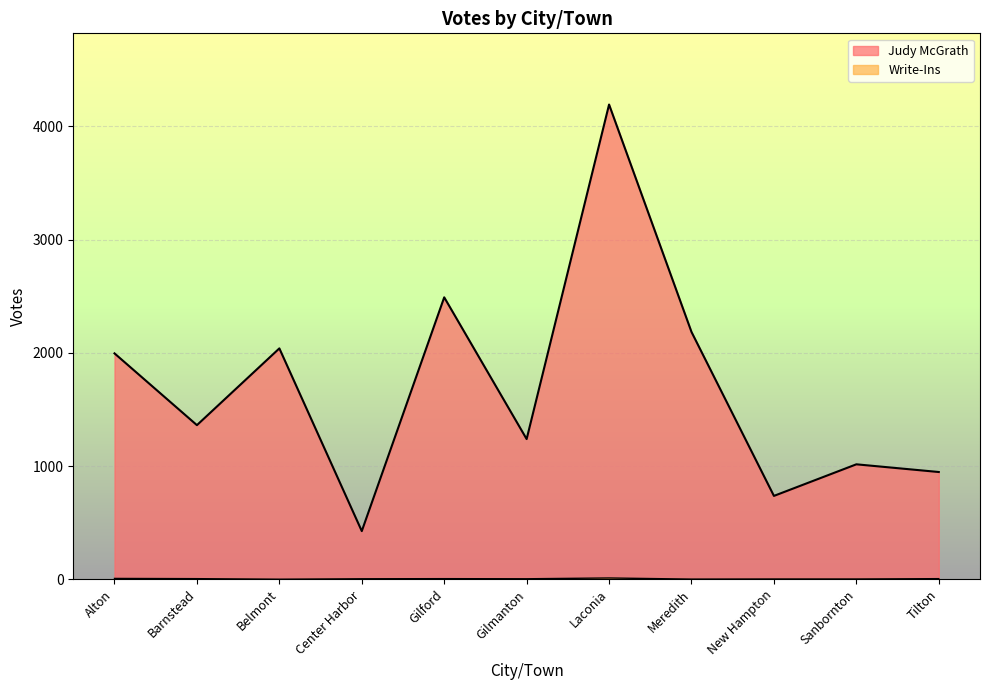

What is the value of the Write-Ins point at the 2nd from the left?

5